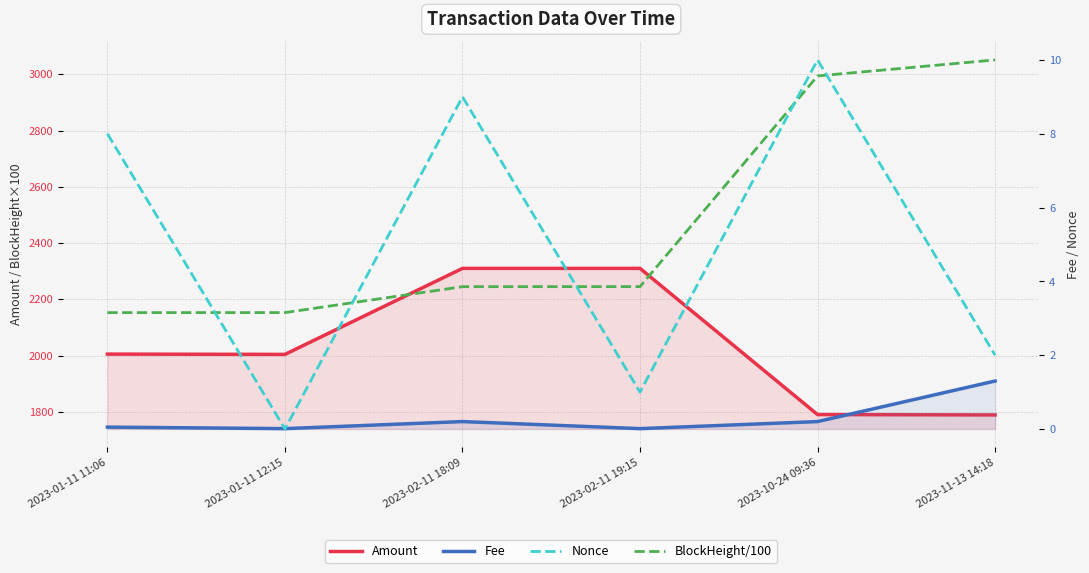

What is the sum of the BlockHeight/100 values at 2023-01-11 11:06 and 2023-11-13 14:18?

5203.5